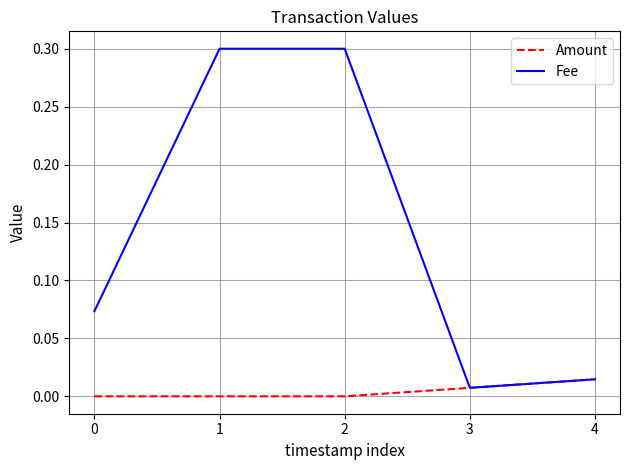

What is the maximum value for Fee?

0.3